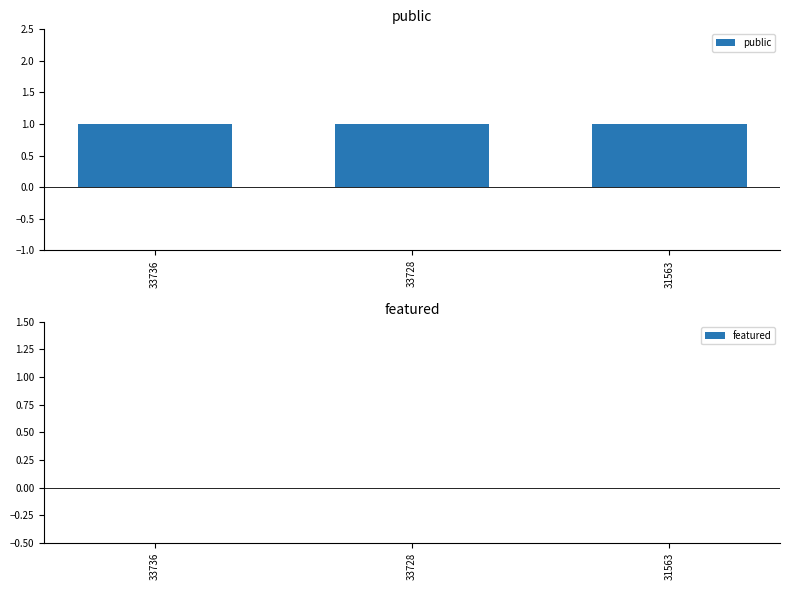

Which series has the largest total across all categories?

public